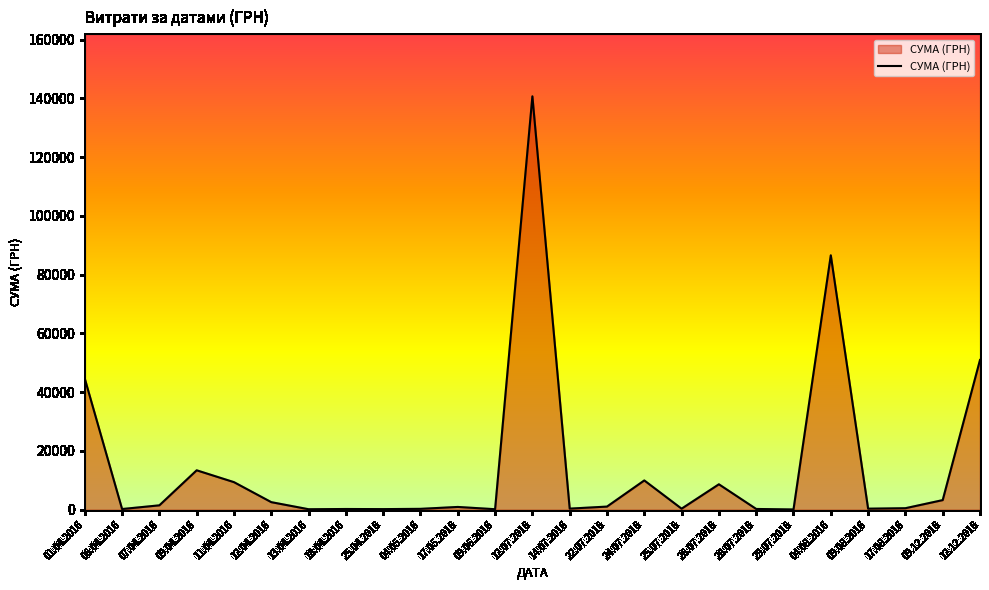

What is the sum of all values?

377077.4